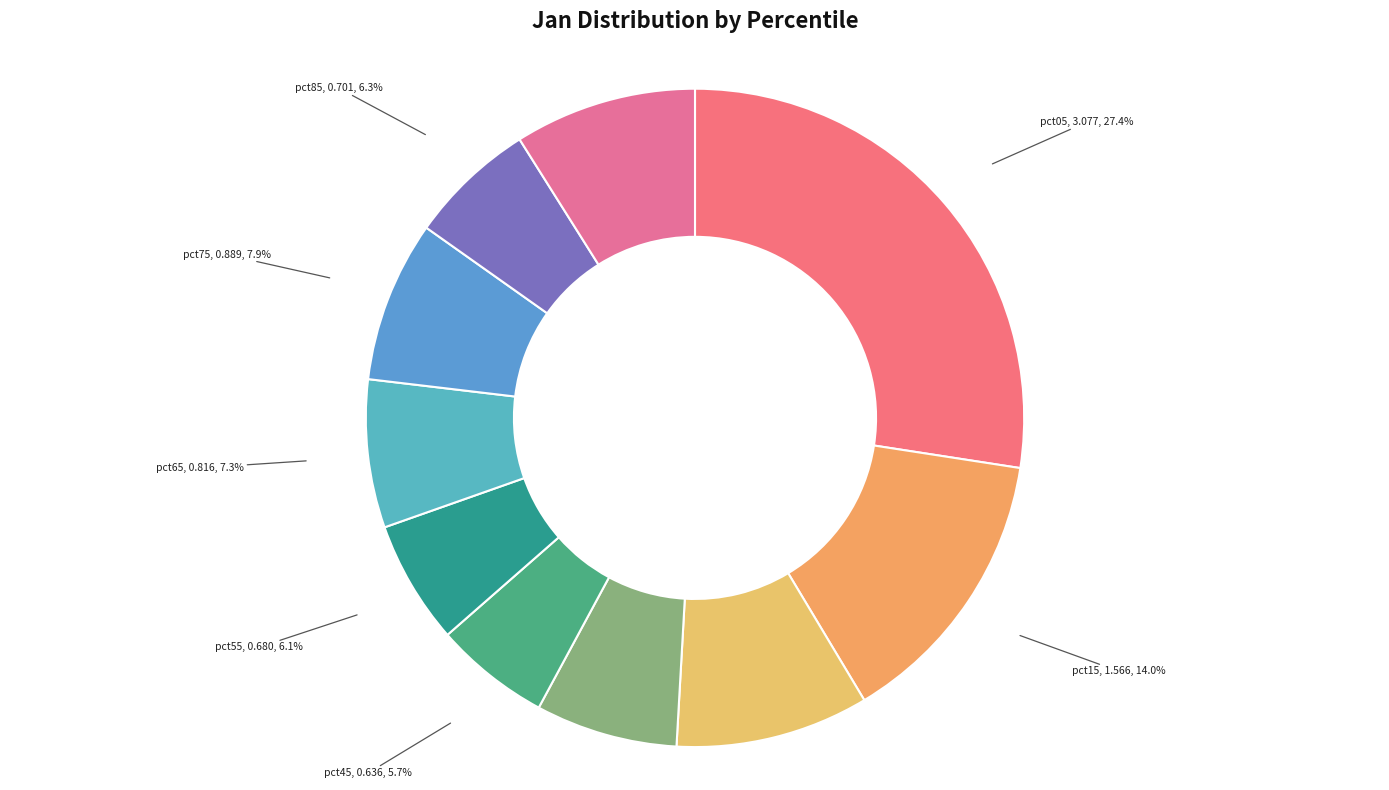

Does pct65 represent more than half of the total?

No